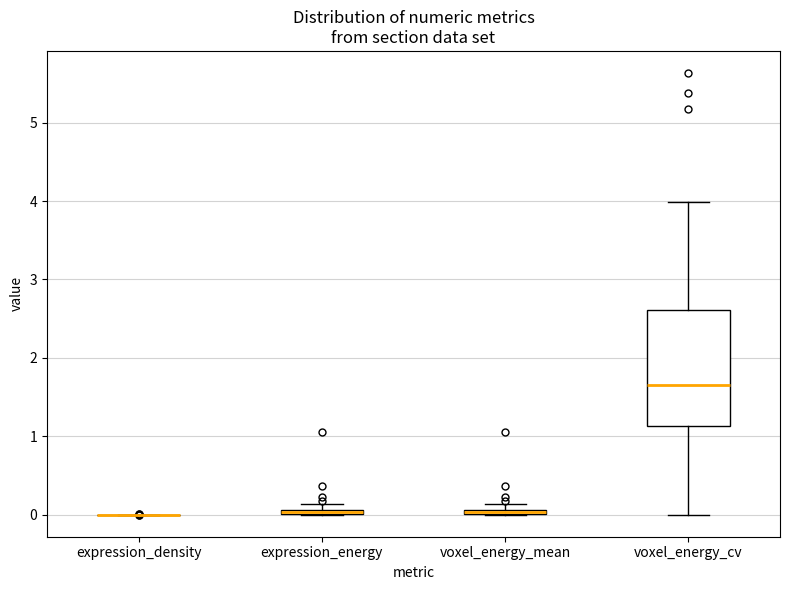

Where is the lower edge of the box for expression_energy on the y-axis? The values are not printed on the chart, so give them approximately, as read against the axis.

0.0